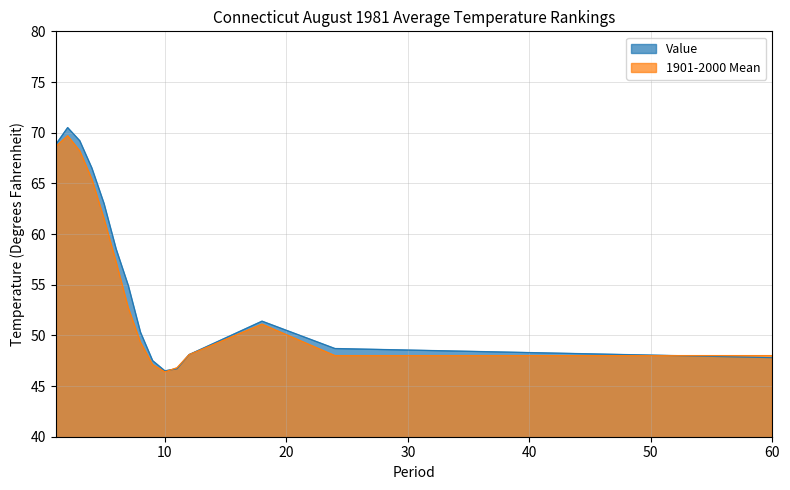

Reading left to right, what are all the values shown in this chart?

Value: 68.8	70.5	69.2	66.5	63.0	58.5	54.9	50.3	47.5	46.5	46.7	48.1	51.4	48.7	48.4	48.1	47.8
1901-2000 Mean: 68.6	69.7	68.2	65.4	61.5	57.2	52.7	49.3	47.1	46.4	46.8	48.1	51.1	48.0	48.0	48.0	48.0